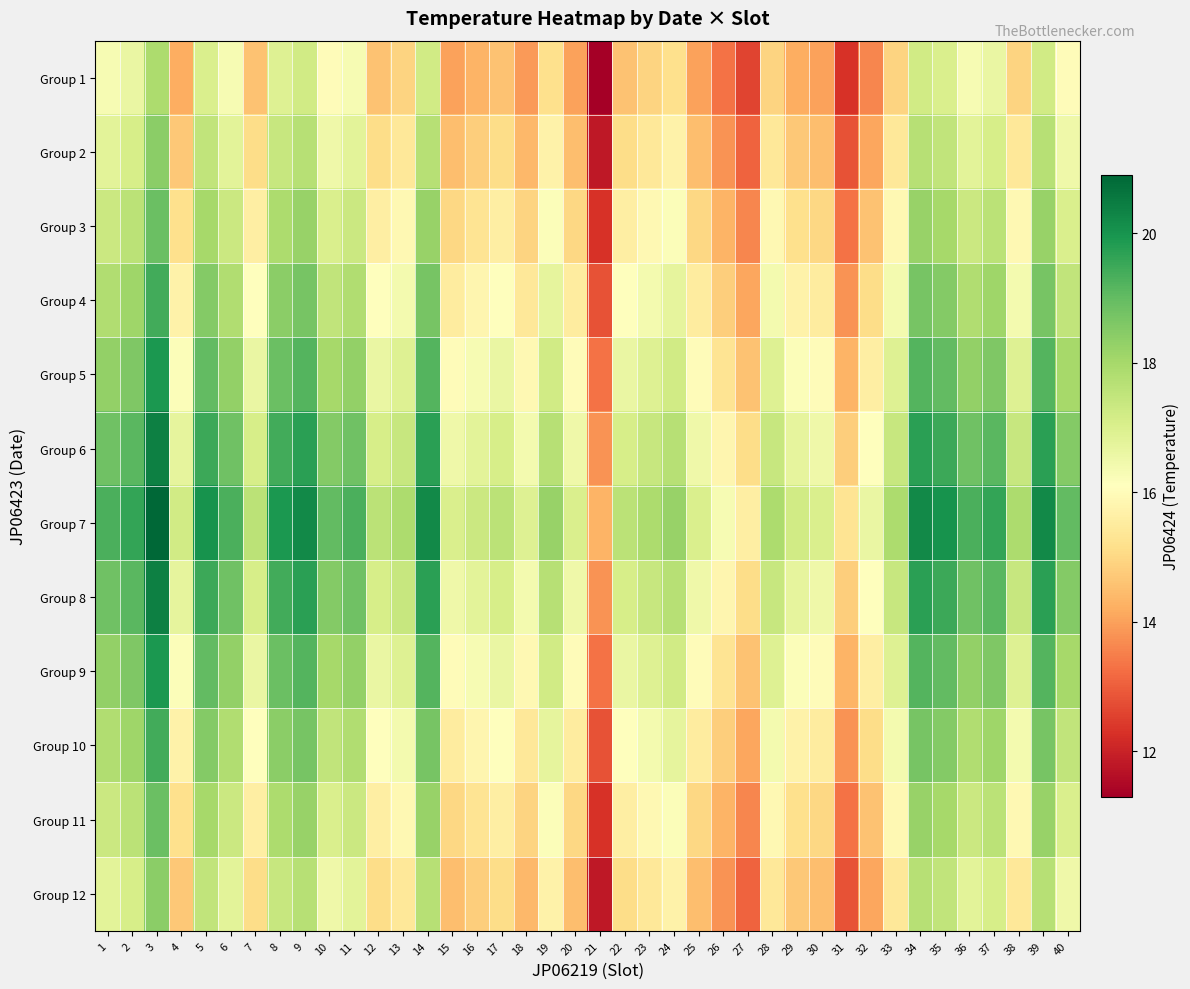

Rank the series by their maximum value, from lowest to highest.

Group 1, Group 2, Group 12, Group 3, Group 11, Group 4, Group 10, Group 5, Group 9, Group 6, Group 8, Group 7